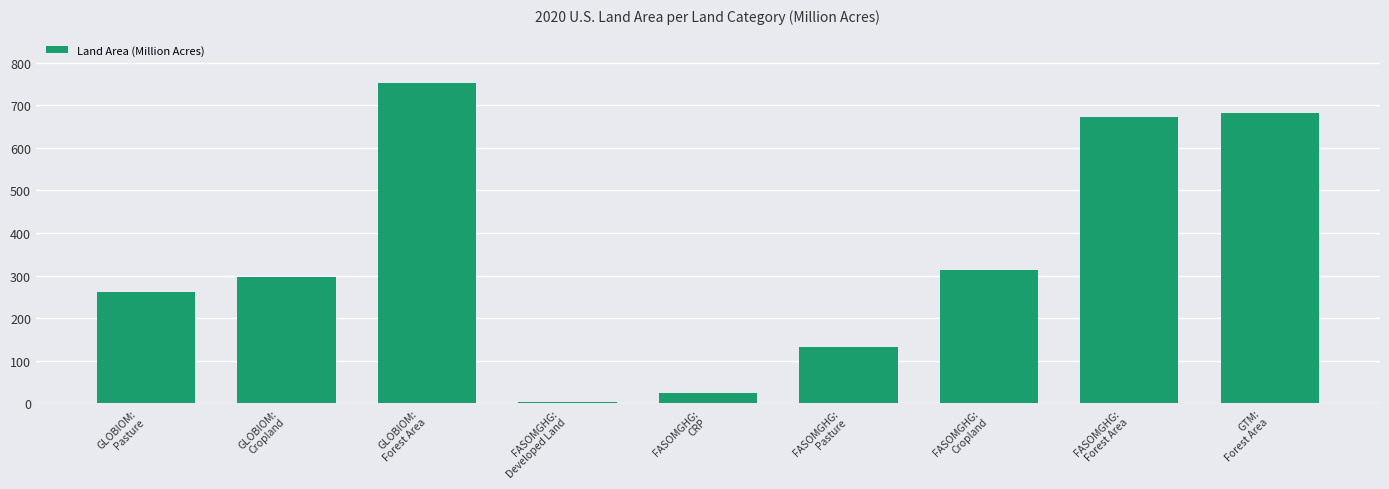

What is the average value?

348.7